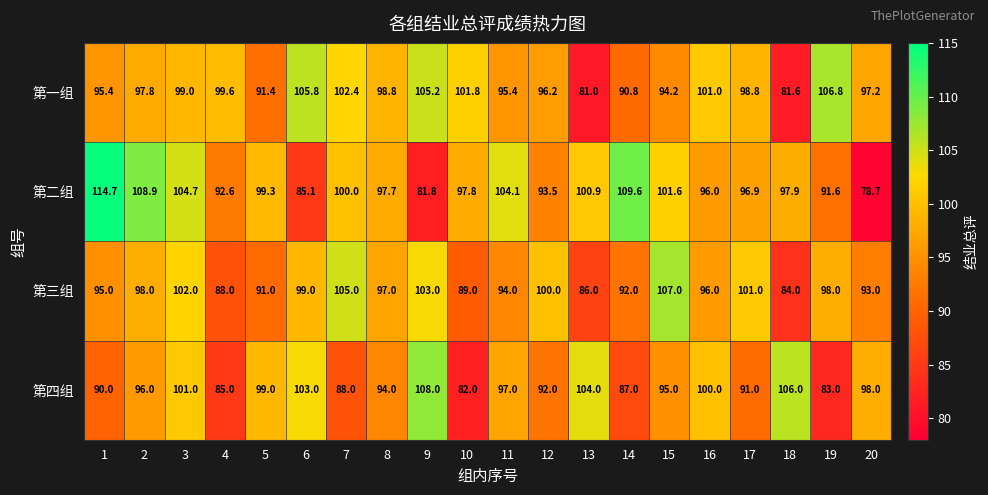

The 第四组 series shows 85.0 at 4. True or false?

True